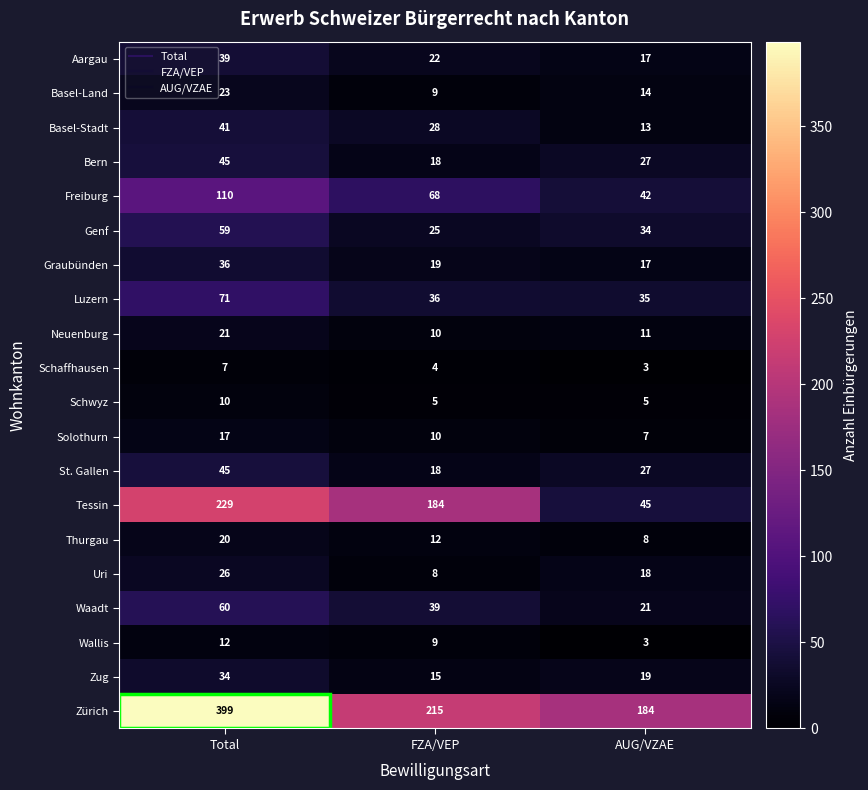

How many Thurgau values are between 8 and 20?

3